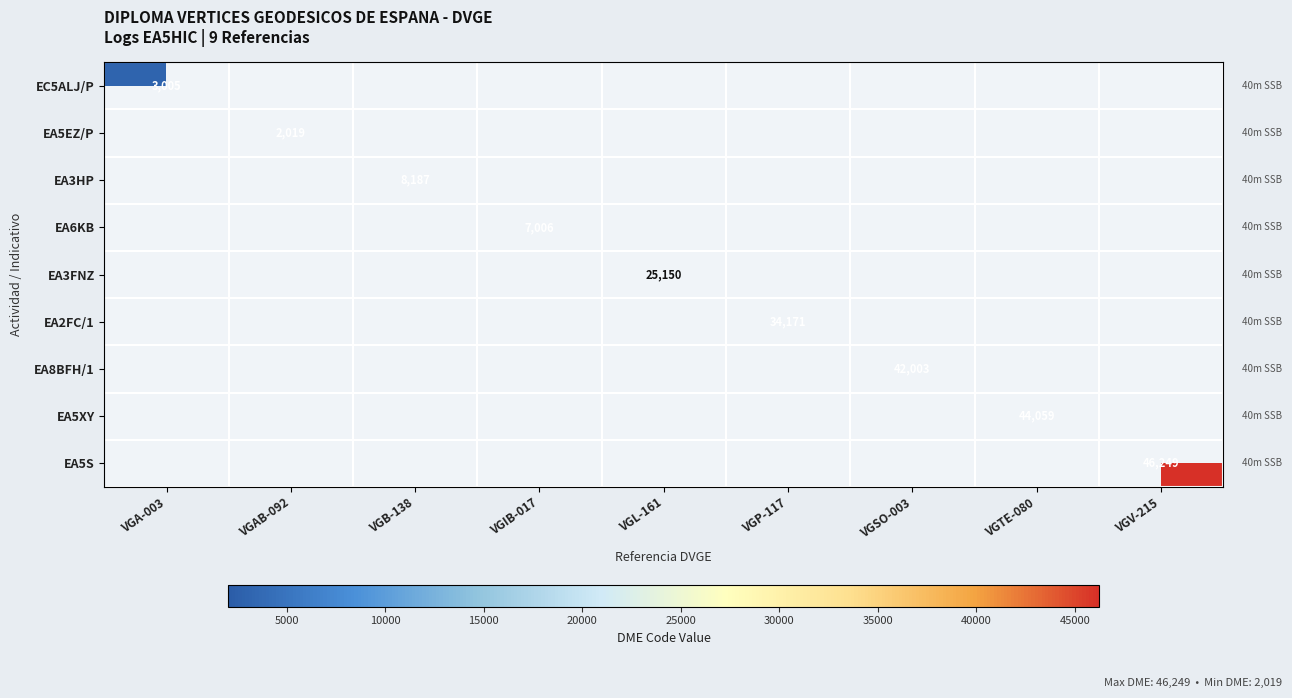

At how many categories does at least one series exceed 32783?

4